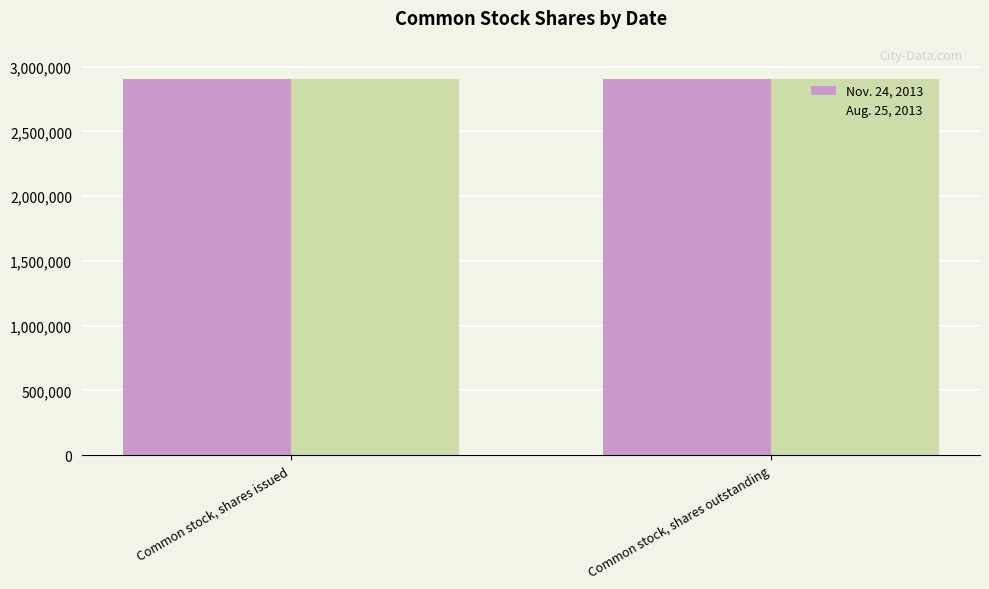

What is the difference between the highest and lowest values at Common stock, shares outstanding?

2086